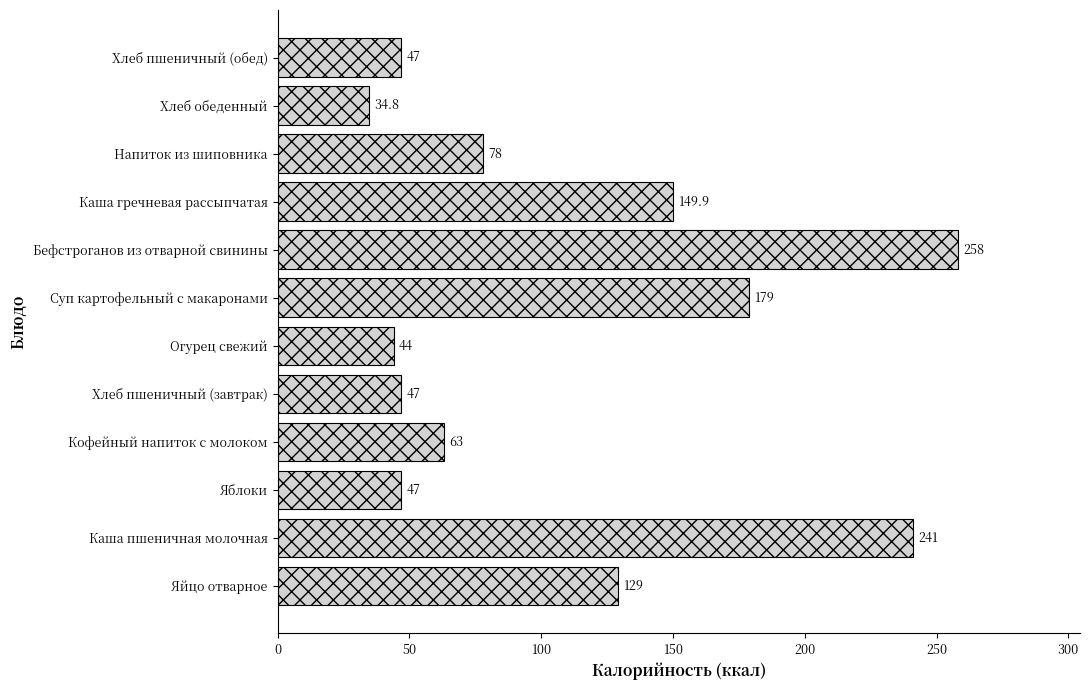

Which has a higher value, Напиток из шиповника or Хлеб пшеничный (обед)?

Напиток из шиповника